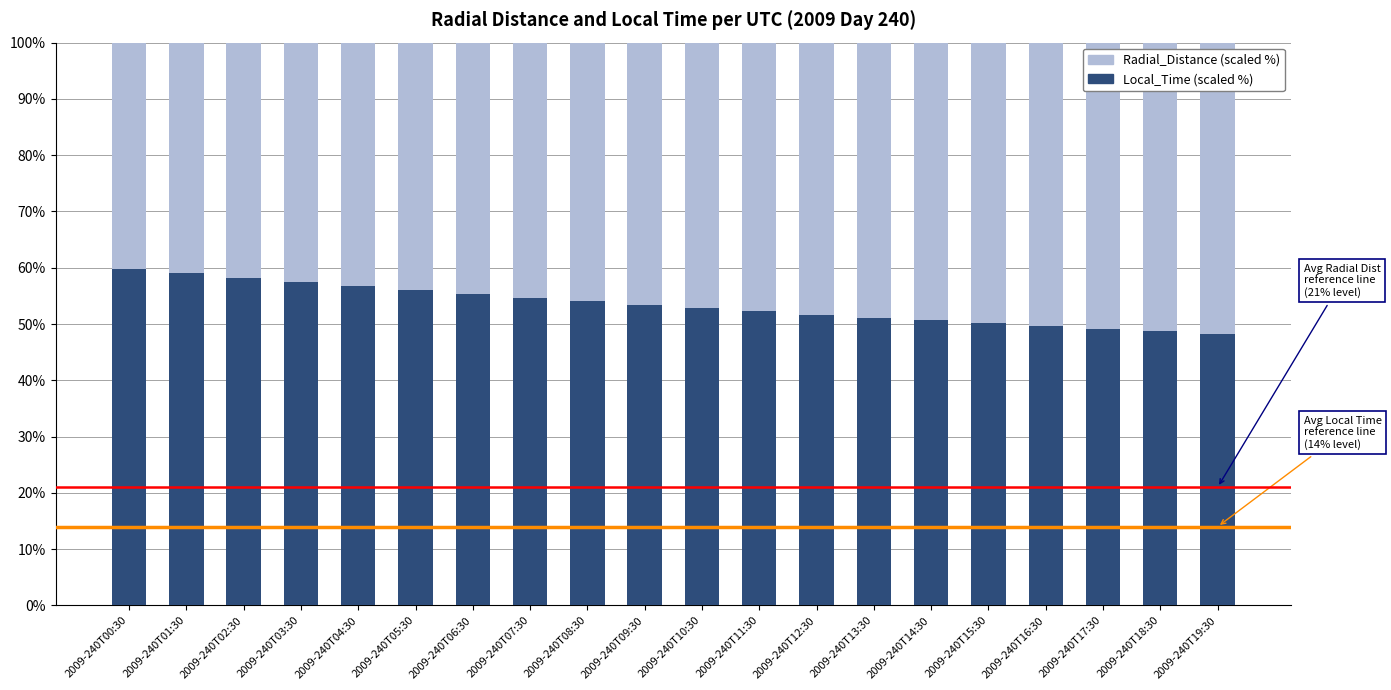

What are all the series names shown in the legend?

Radial_Distance, Local_Time